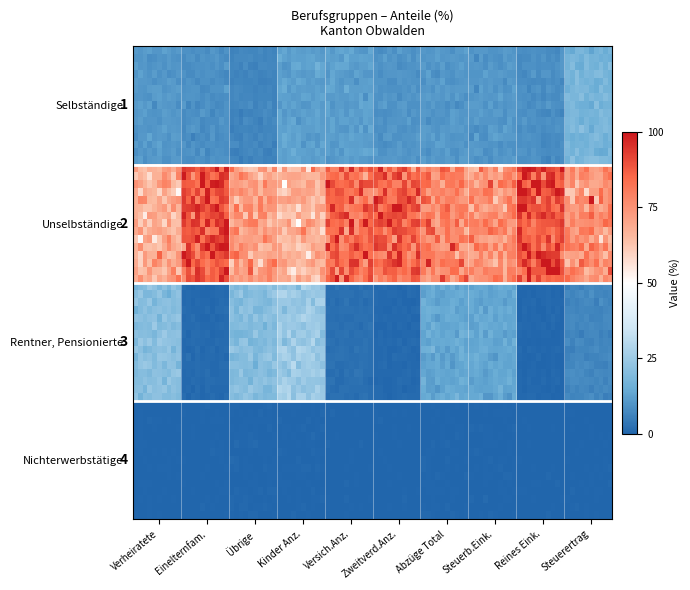

Between 2 and 3, which series saw the biggest shift?

Selbständige